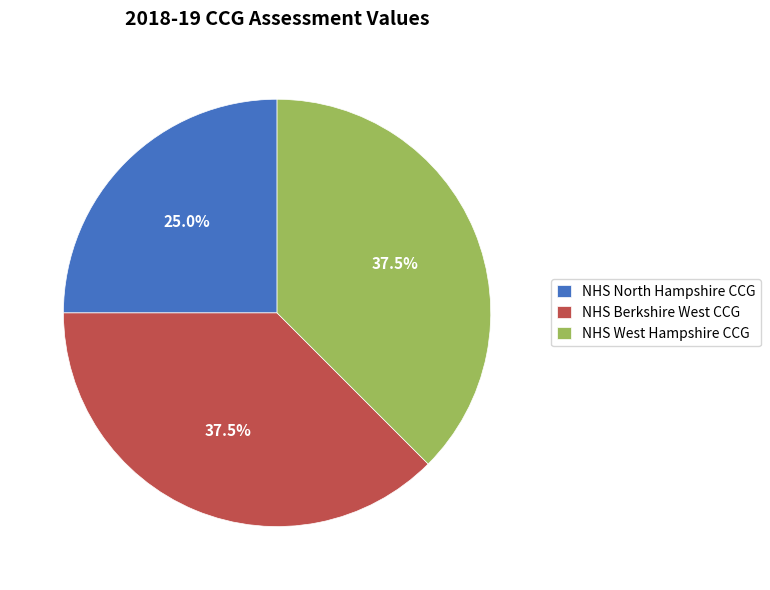

Do NHS West Hampshire CCG and NHS North Hampshire CCG together represent more than half of the pie?

Yes